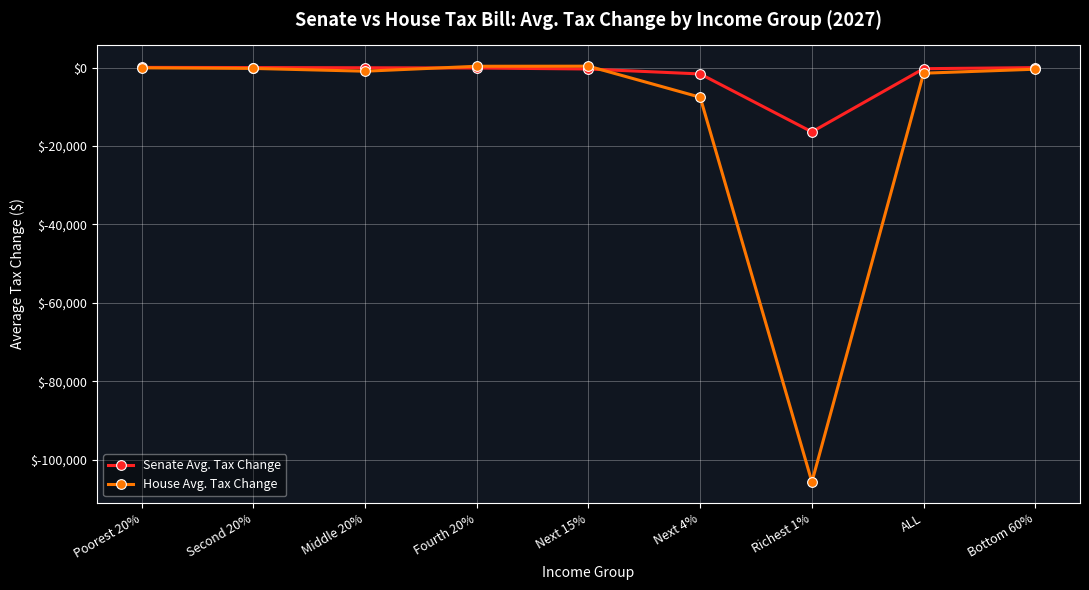

How many series are shown in this chart?

2